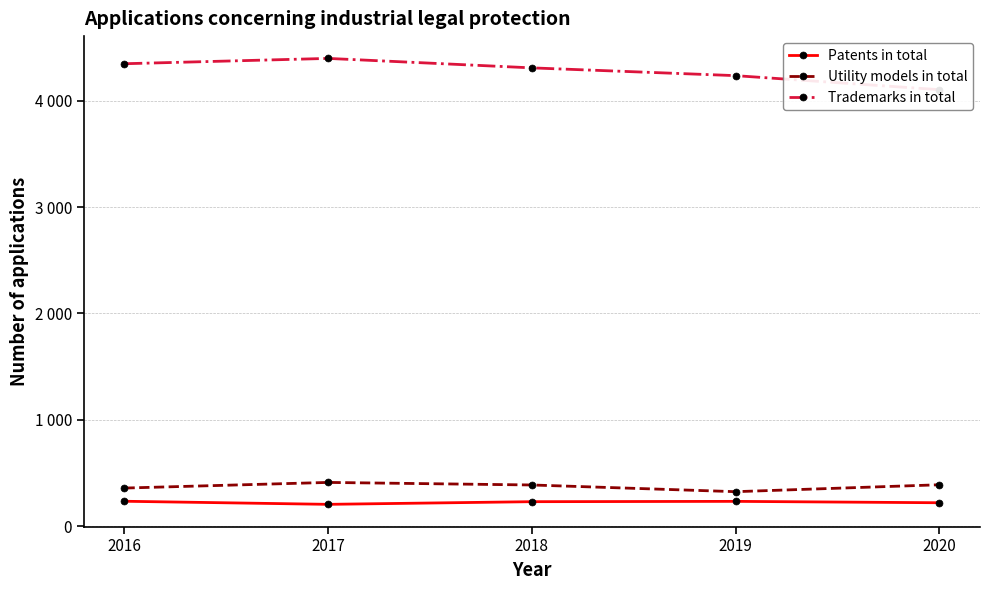

List the labels in order of Patents in total value, largest first.

2016, 2019, 2018, 2020, 2017